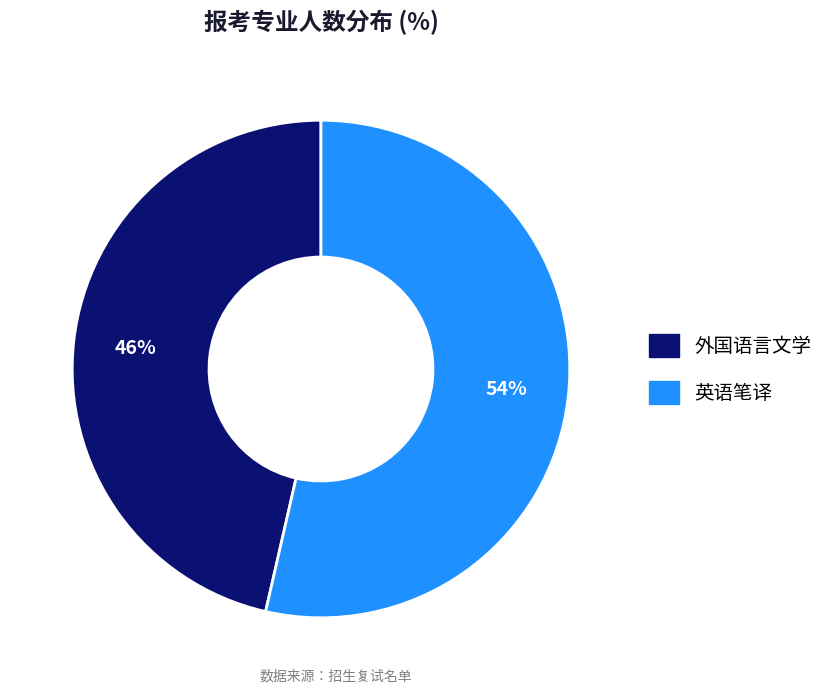

Which category accounts for the majority?

英语笔译